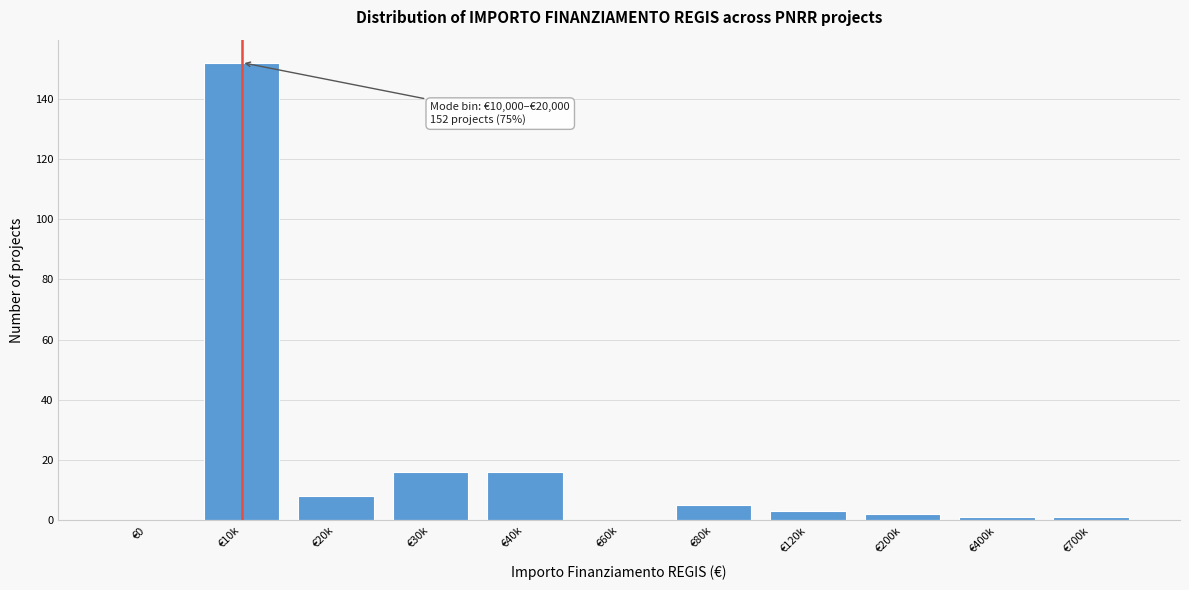

Reading left to right, list all the values displayed in this chart.

€0=0	€10k=152	€20k=8	€30k=16	€40k=16	€60k=0	€80k=5	€120k=3	€200k=2	€400k=1	€700k=1